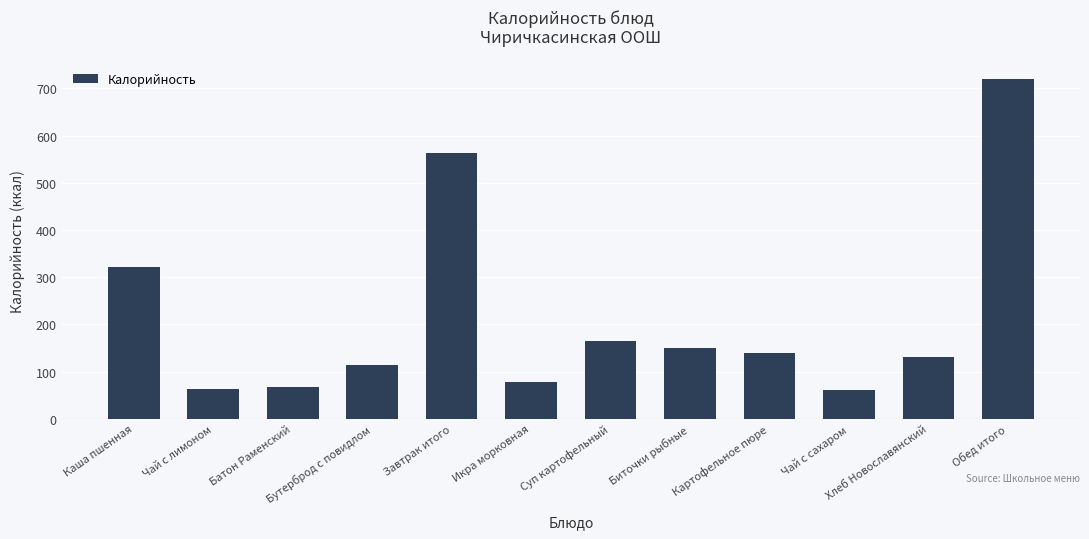

The value at Бутерброд с повидлом is 113.8. True or false?

True